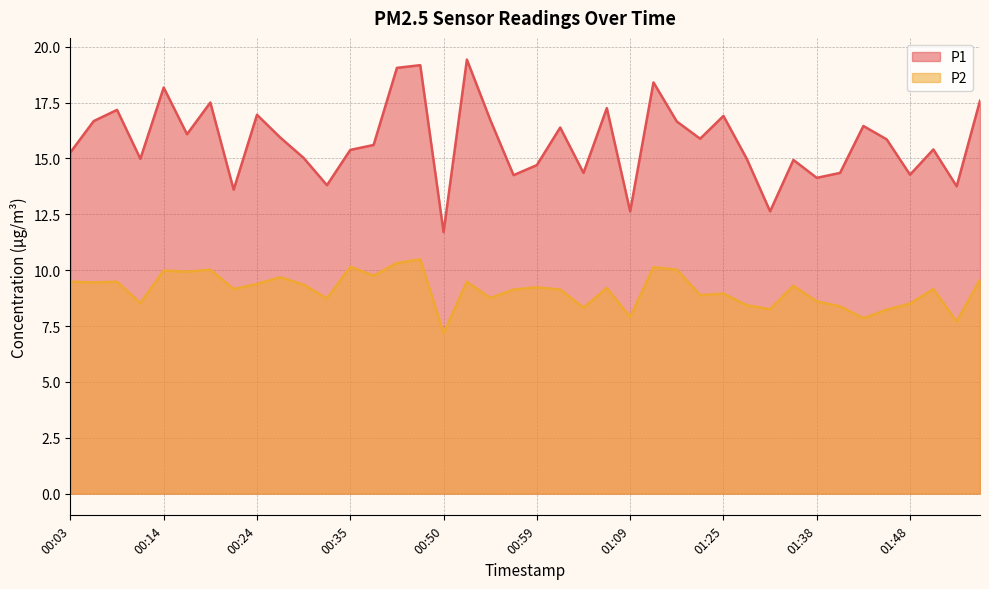

The P1 series shows 8.7 at 00:19. True or false?

False